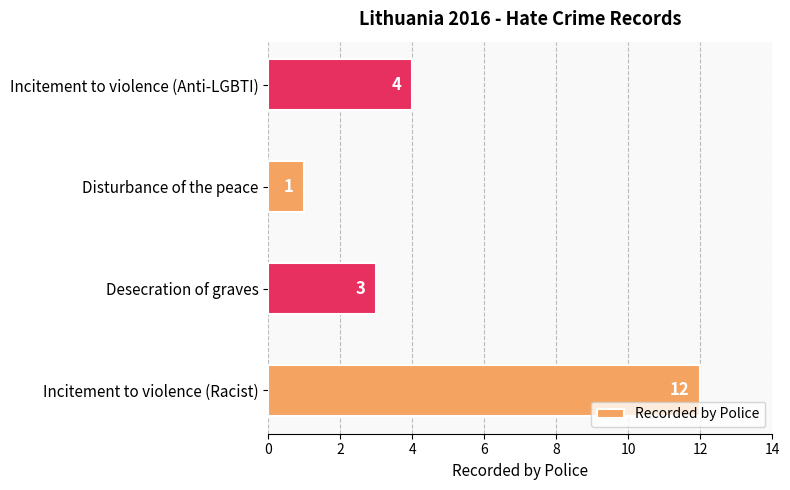

What is the change in value from Disturbance of the peace to Incitement to violence (Anti-LGBTI)?

+3